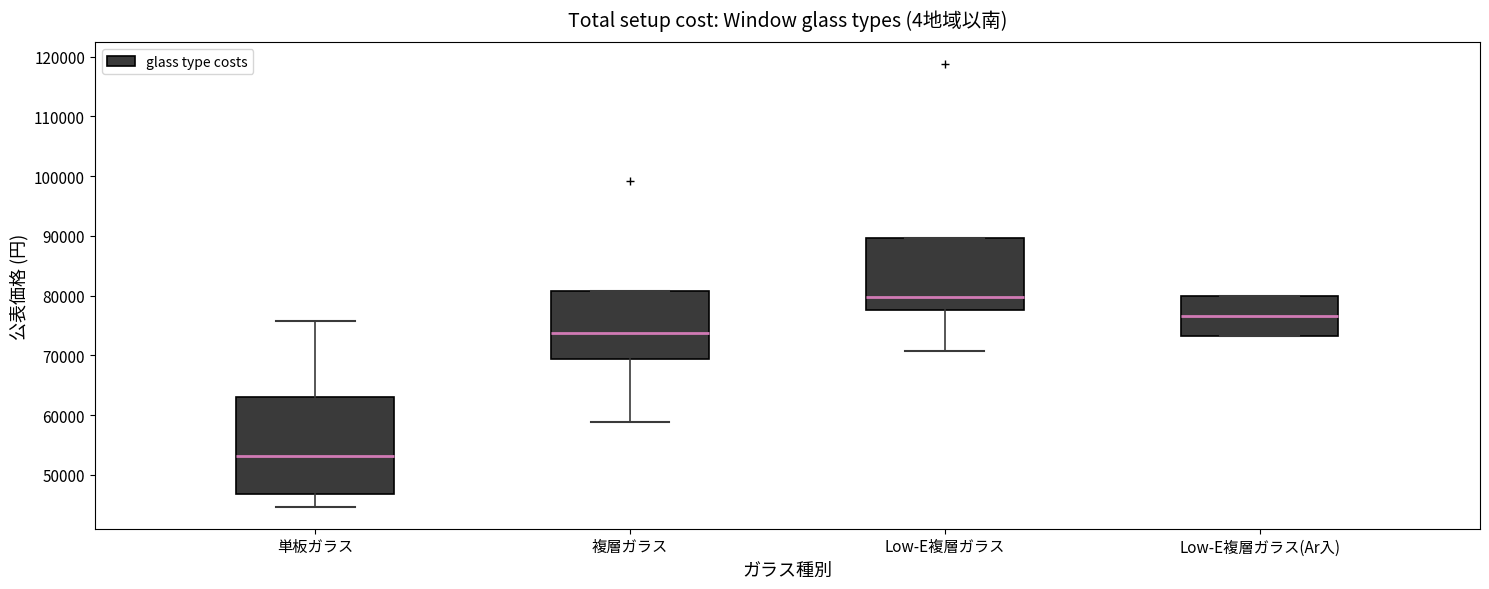

Comparing the boxes themselves (not the whiskers), which one is the tallest?

単板ガラス